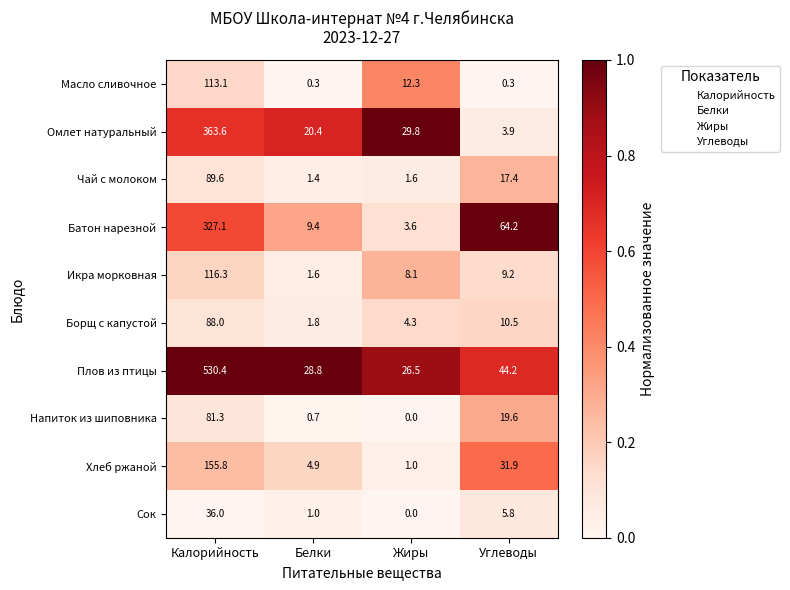

Is it true that Хлеб ржаной equals 45.2 at Углеводы?

False